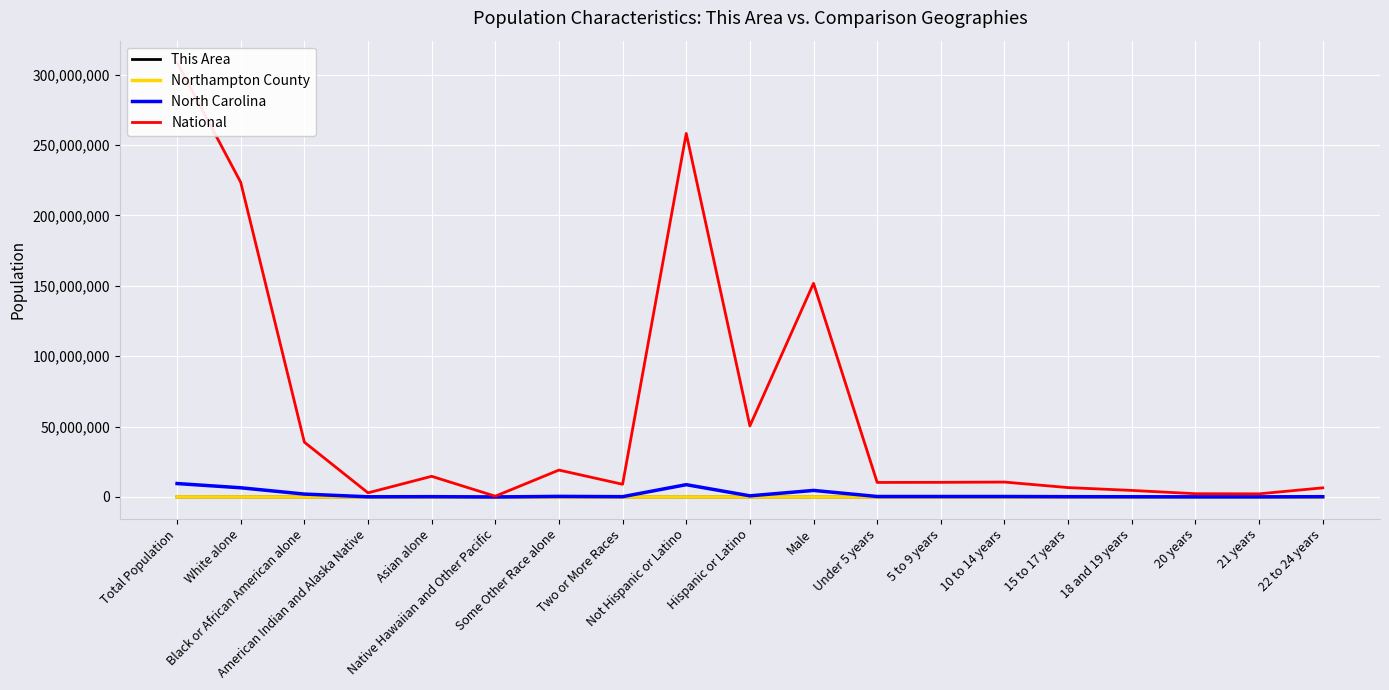

Rank the series at Two or More Races from lowest to highest value.

This Area, Northampton County, North Carolina, National